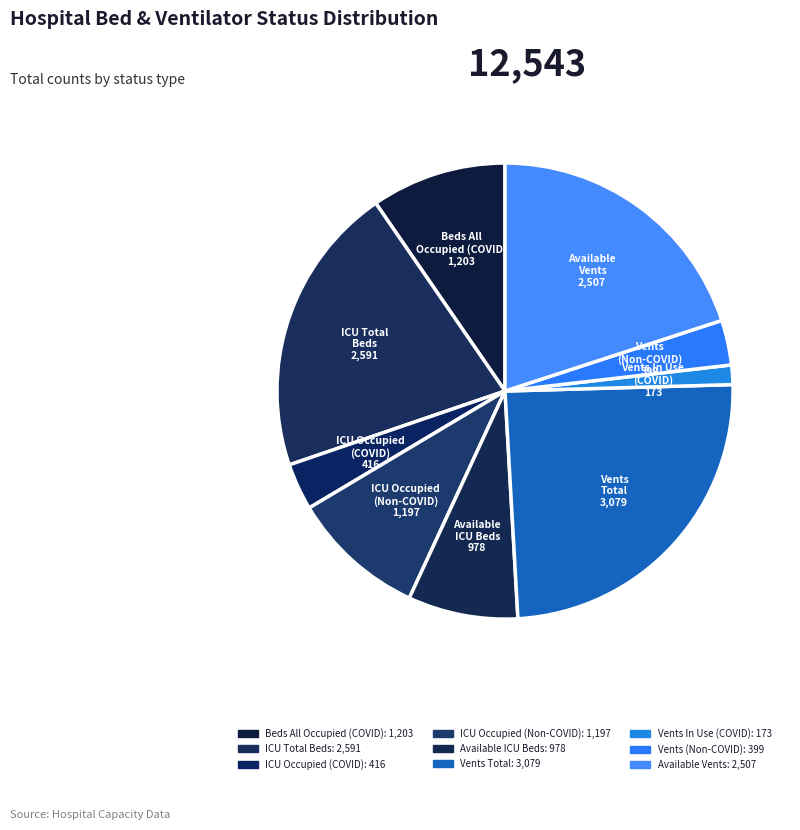

Approximately how many times larger is the value at Vents (Non-COVID) compared to ICU Occupied (Non-COVID)?

0.3